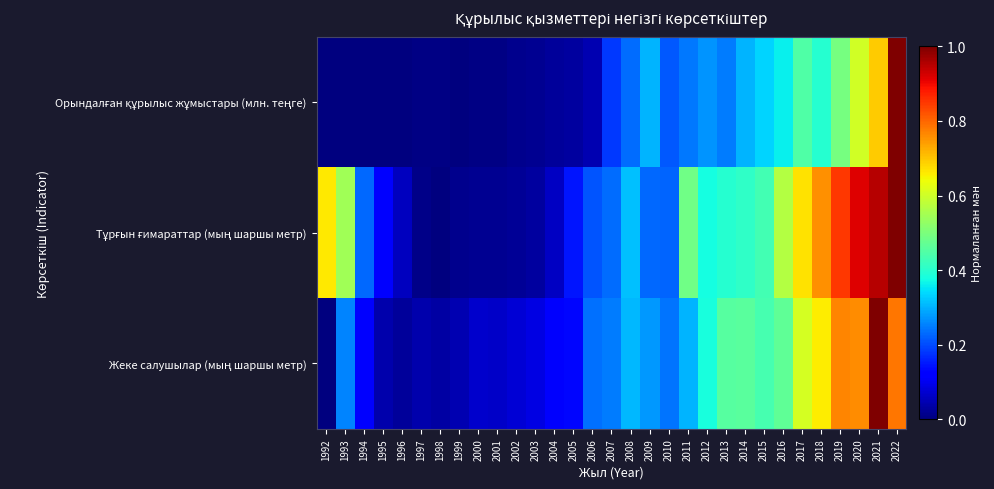

Which series has the largest range (max minus min)?

Орындалған құрылыс жұмыстары (млн. теңге)